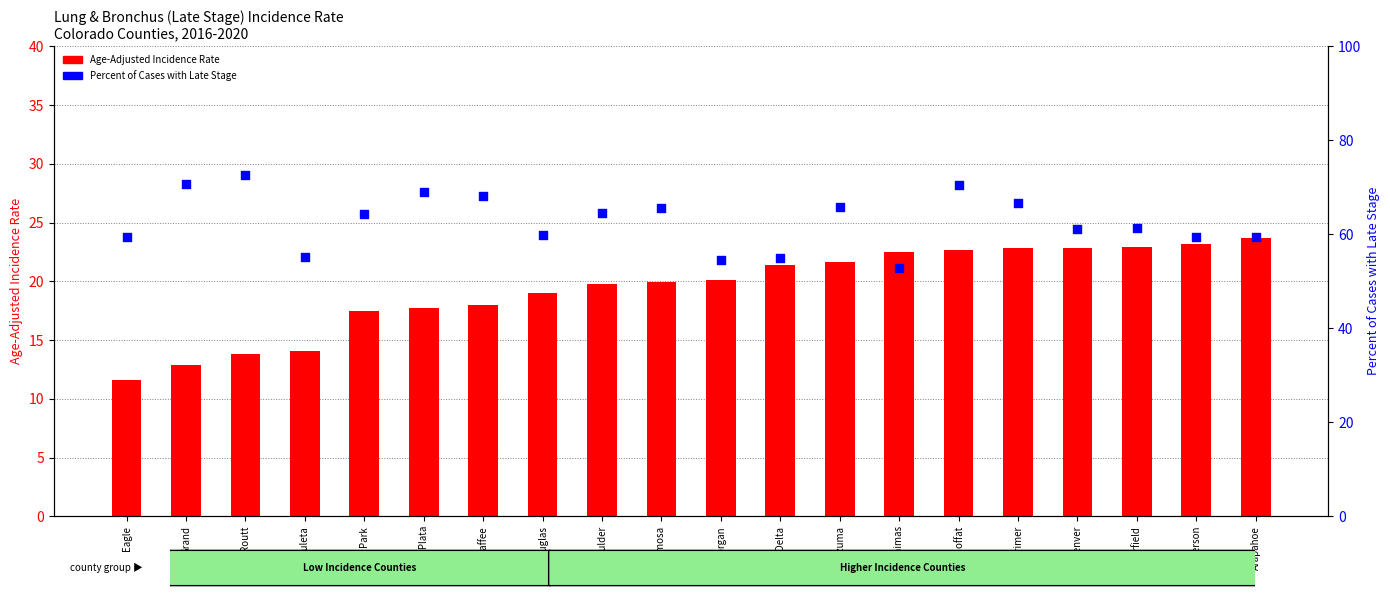

Is the value of Percent of Cases with Late Stage at Delta greater than the value of Age-Adjusted Incidence Rate at Douglas?

Yes